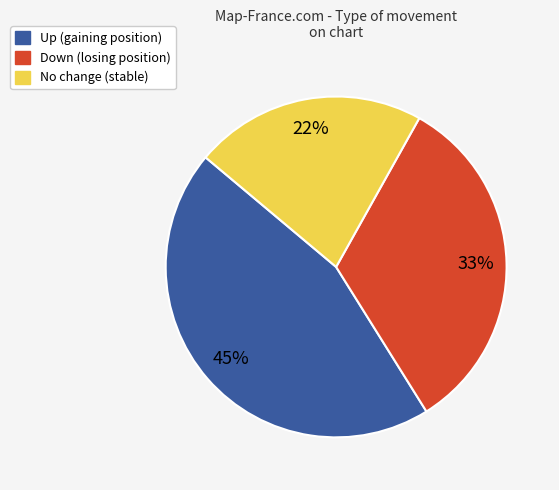

Is there any slice that represents more than half of the pie?

No